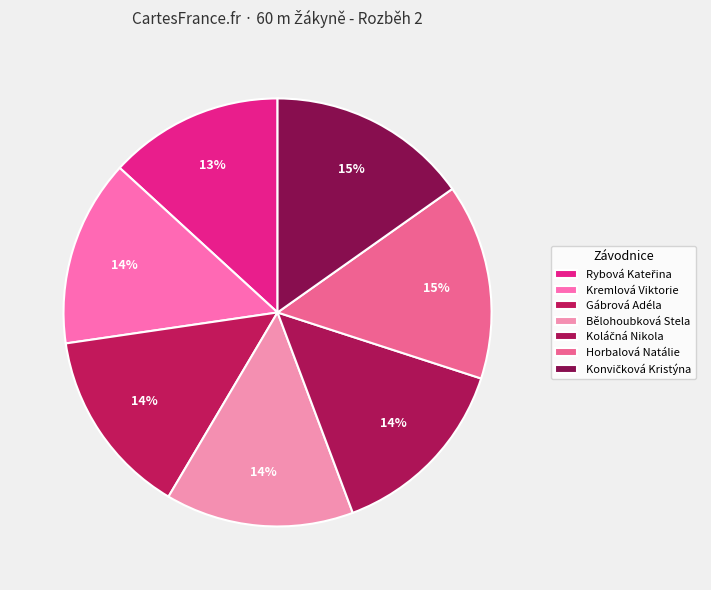

How much of the chart is everything except Horbalová Natálie?

85.2%